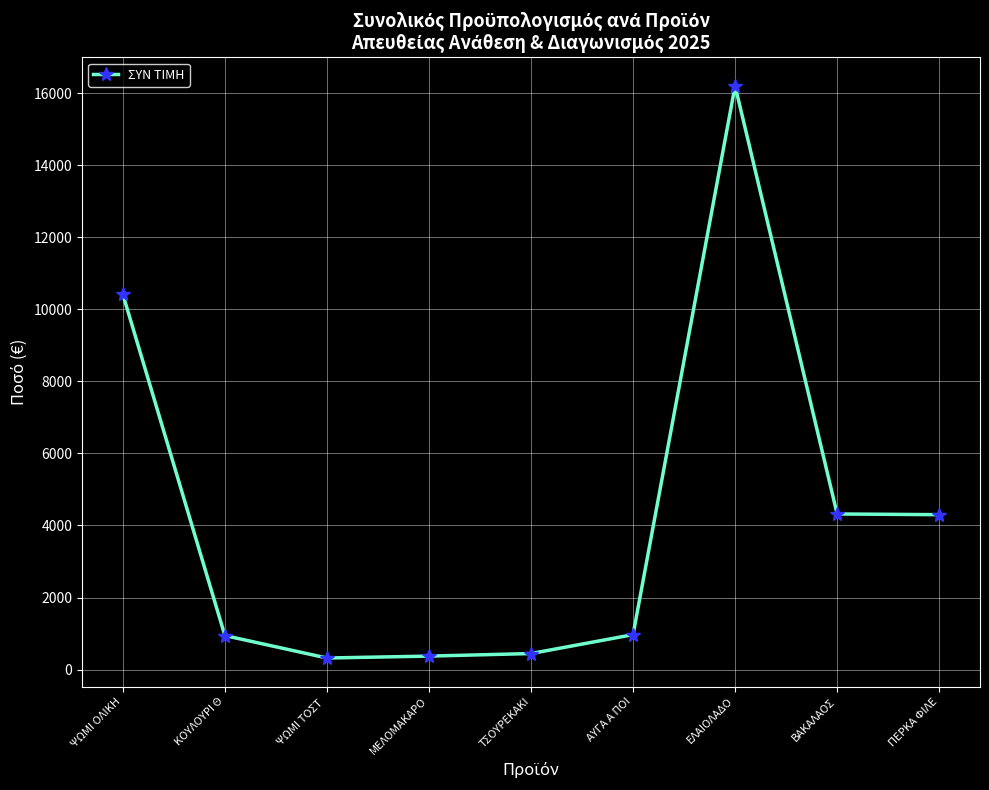

The value at ΠΕΡΚΑ ΦΙΛΕ is 911.8. True or false?

False